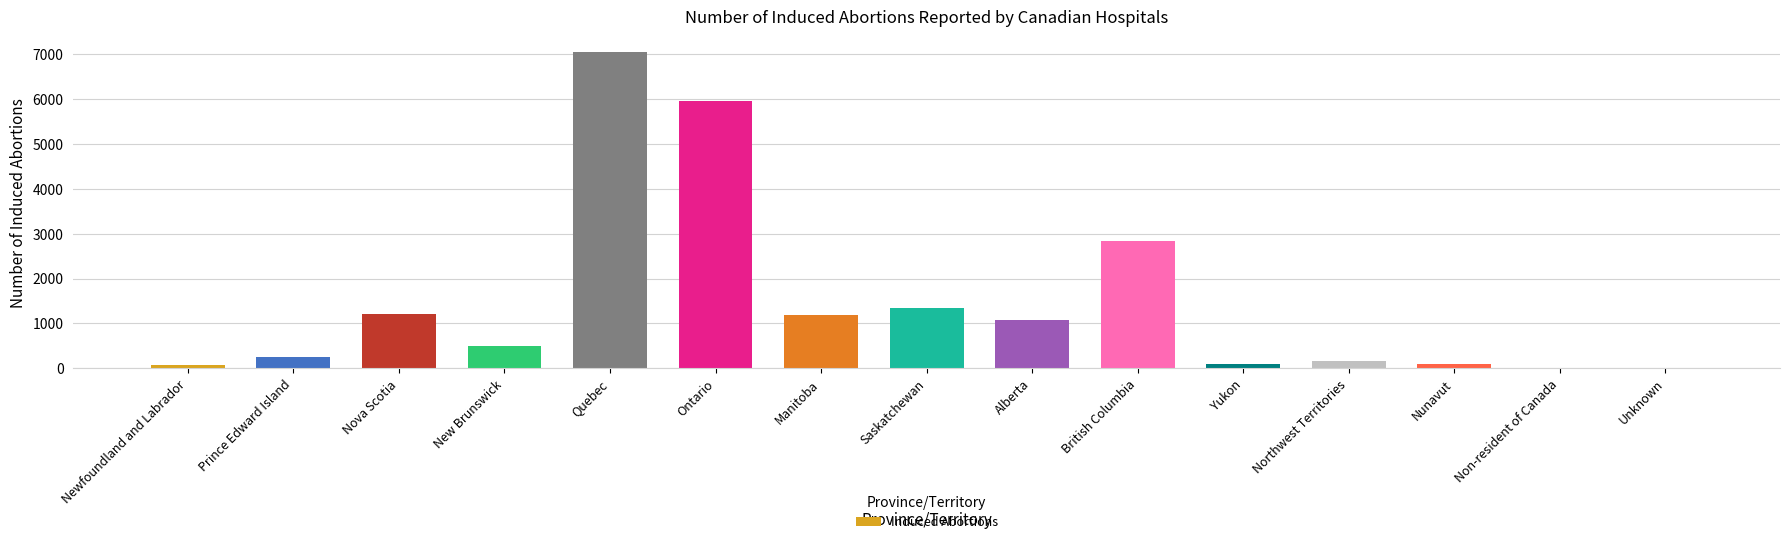

Is it true that the value at Yukon is 98?

True